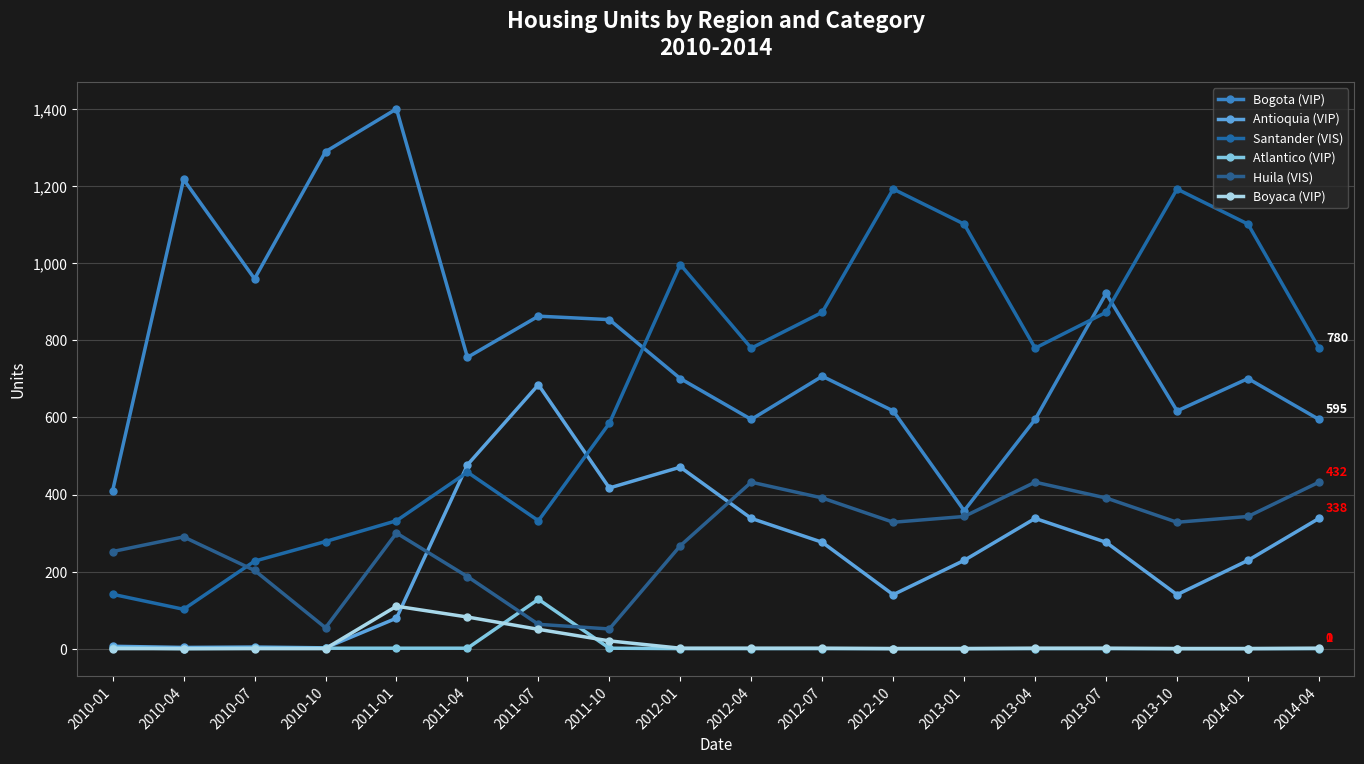

Does the chart have visible grid lines?

Yes